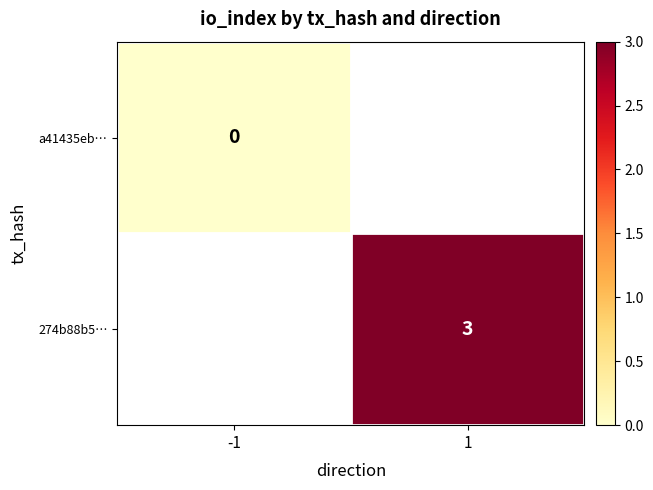

The 274b88b5… series shows 3 at 1. True or false?

True